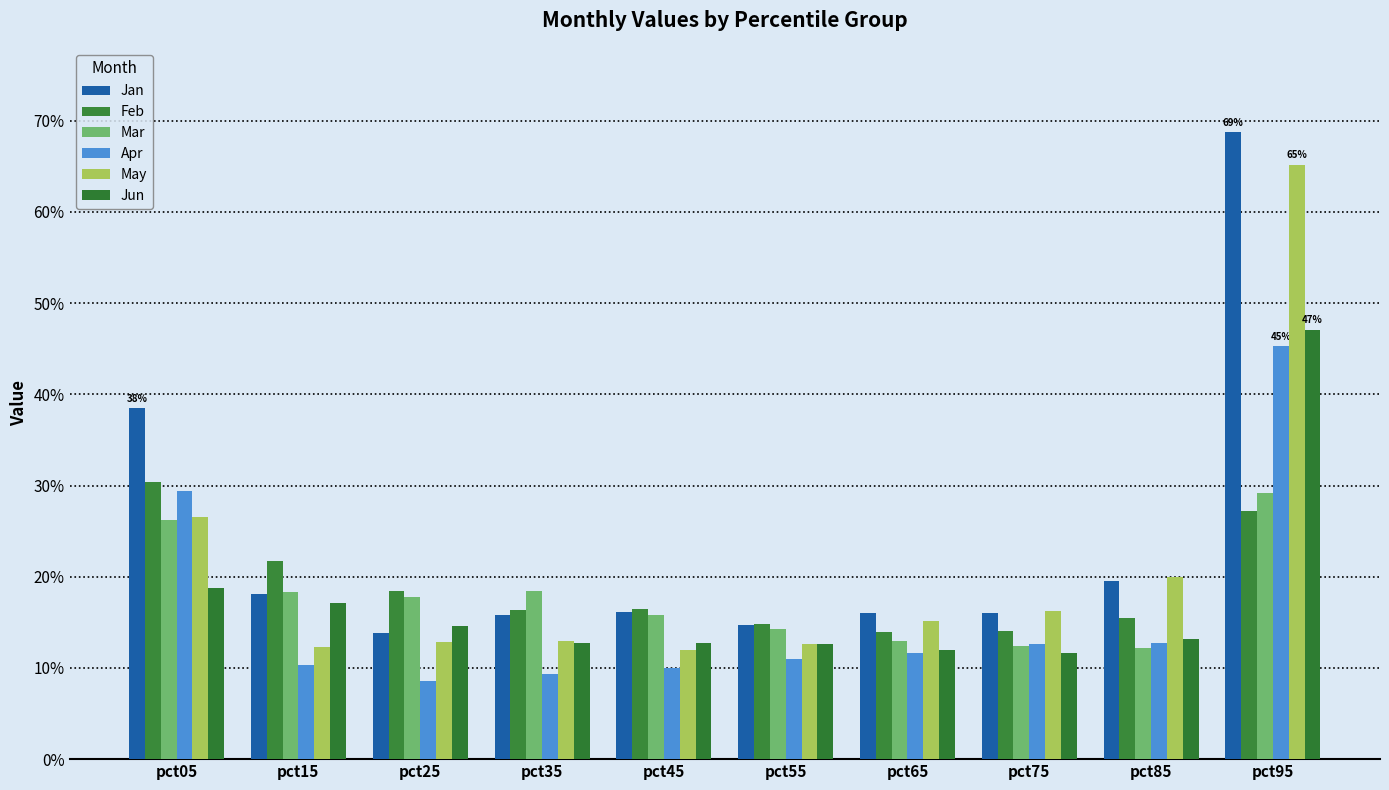

Which series has the widest spread of values?

Jan